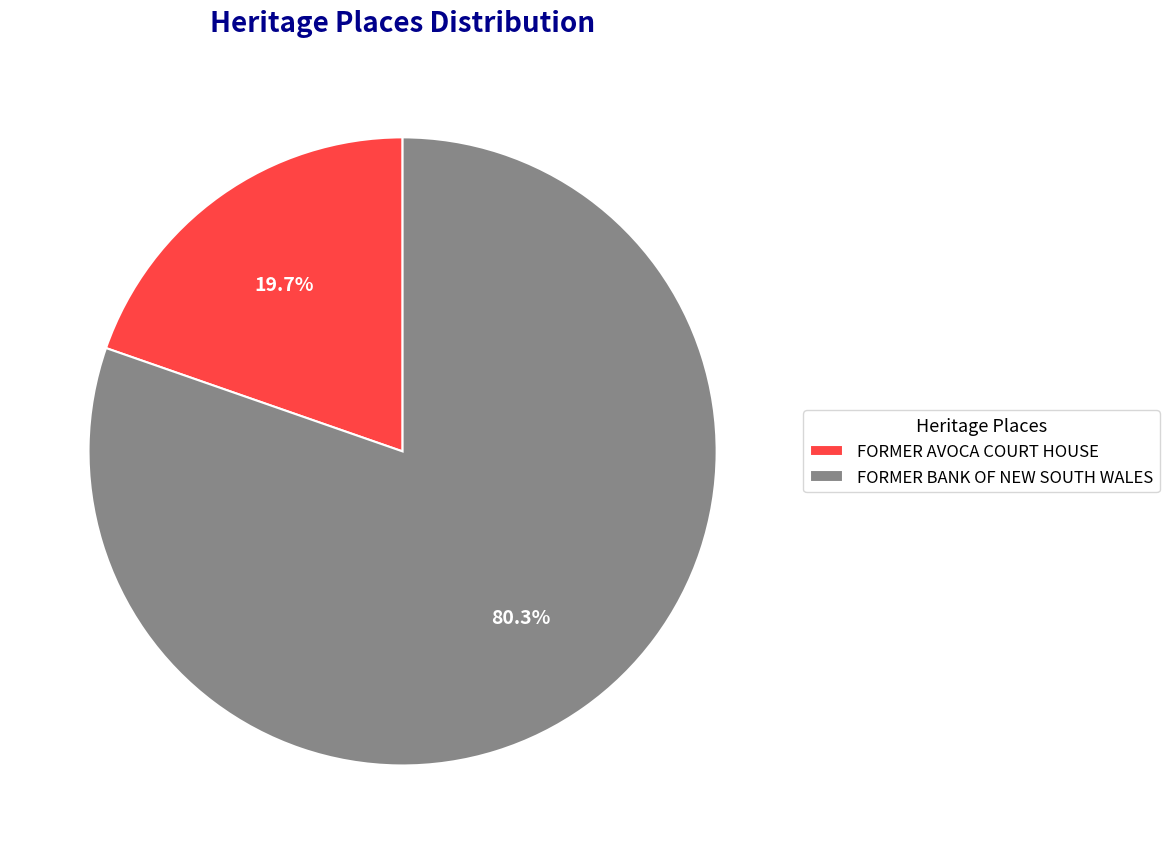

To the nearest percent, what is the combined percentage of FORMER BANK OF NEW SOUTH WALES and FORMER AVOCA COURT HOUSE?

100%